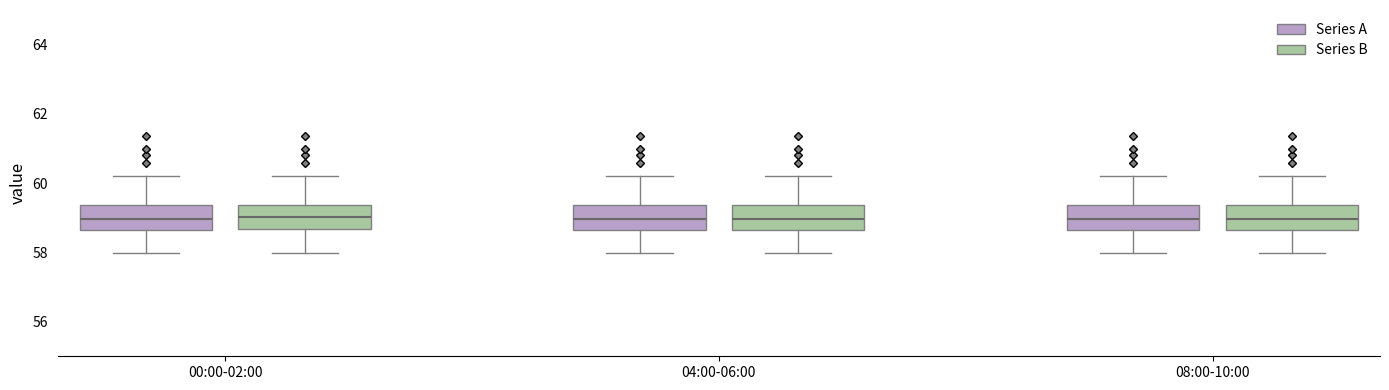

Reading left to right, transcribe this box plot: for each box, give where its median line is, the range the box spans, and where its two whiskers end, as read against the y-axis. The values are not printed on the chart, so give them approximately, as read against the axis.

00:00-02:00 (Series A): median 59.0, box 58.6 to 59.4, whiskers 58.0 to 60.2
00:00-02:00 (Series B): median 59.0, box 58.6 to 59.4, whiskers 58.0 to 60.2
04:00-06:00 (Series A): median 59.0, box 58.6 to 59.4, whiskers 58.0 to 60.2
04:00-06:00 (Series B): median 59.0, box 58.6 to 59.4, whiskers 58.0 to 60.2
08:00-10:00 (Series A): median 59.0, box 58.6 to 59.4, whiskers 58.0 to 60.2
08:00-10:00 (Series B): median 59.0, box 58.6 to 59.4, whiskers 58.0 to 60.2